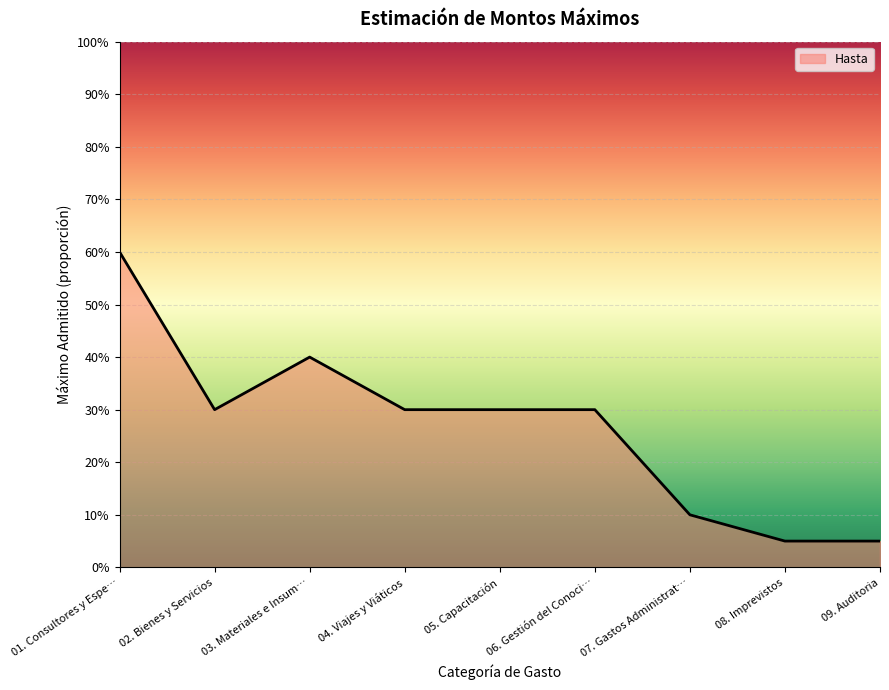

What is the greatest value displayed?

0.6